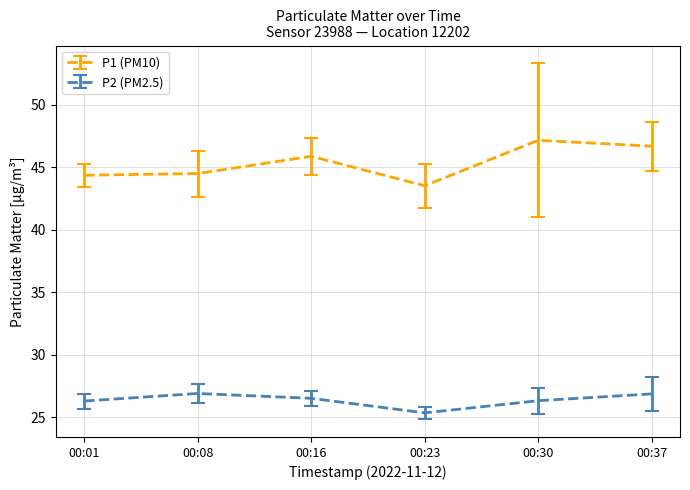

Is it true that P1 (PM10) equals 66.3 at 00:01?

False